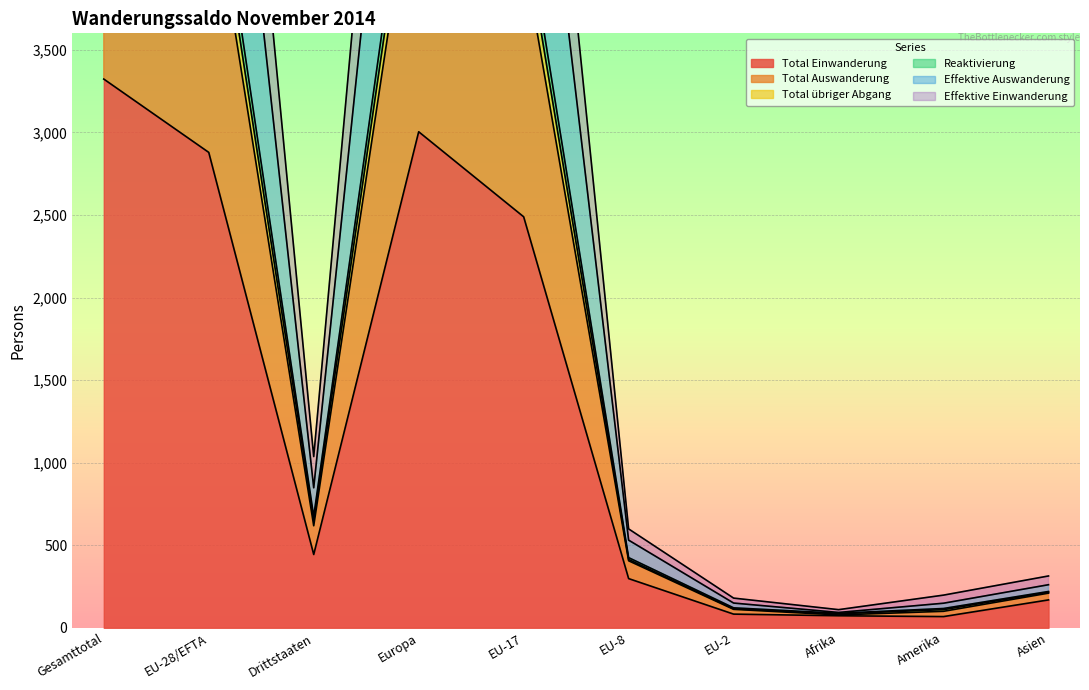

How many lines are shown in the chart?

6